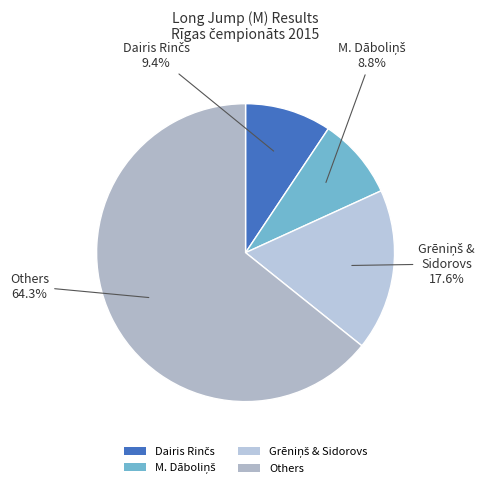

What is the largest slice in the pie chart?

Others